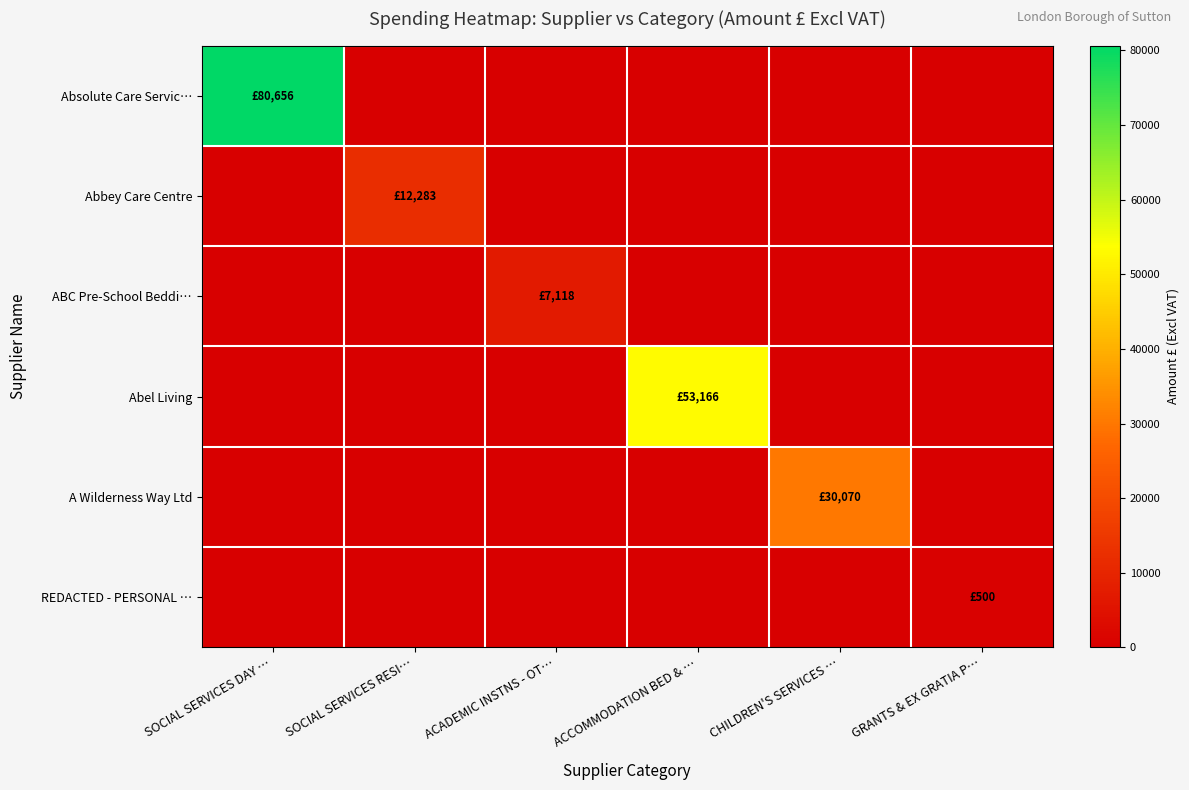

What is the spread (max minus min) of values at CHILDREN'S SERVICES …?

30070.0